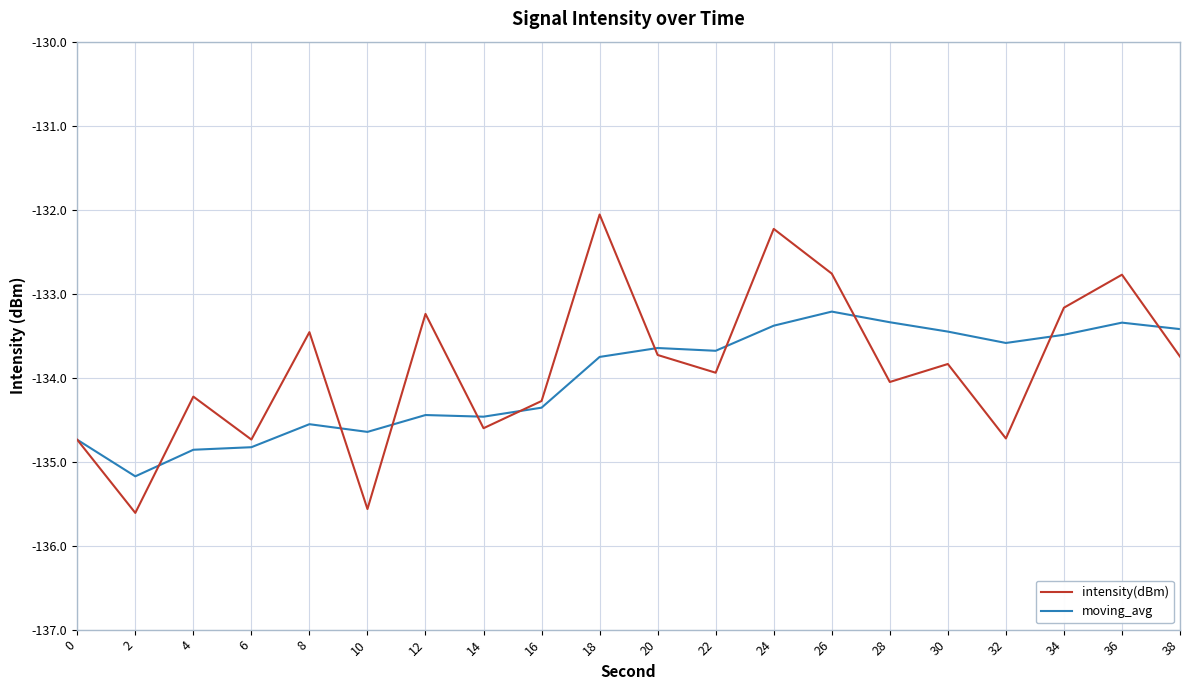

Which label corresponds to the largest value in the chart?

18